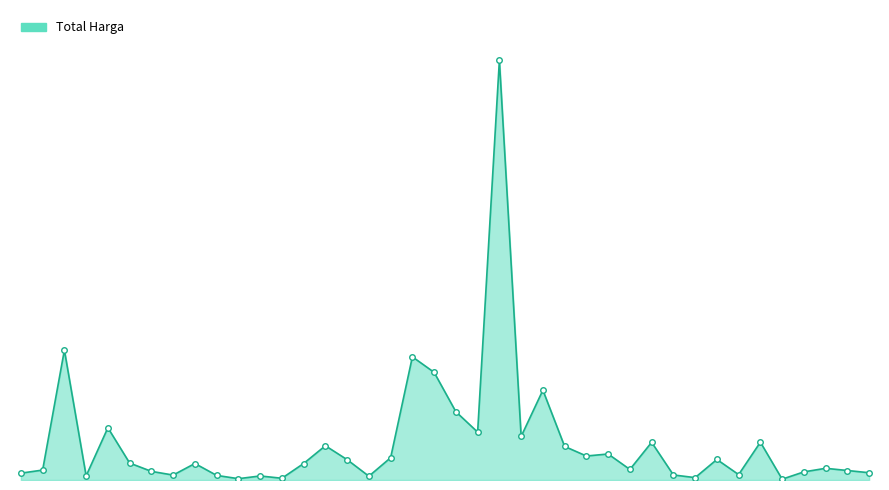

Does the chart have visible grid lines?

No